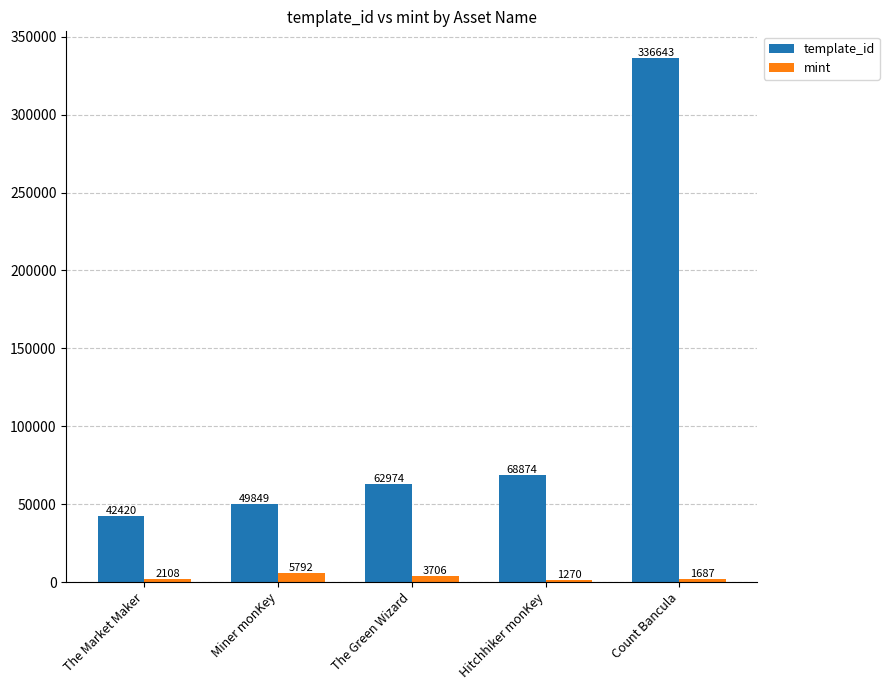

How many data points does each series have?

5